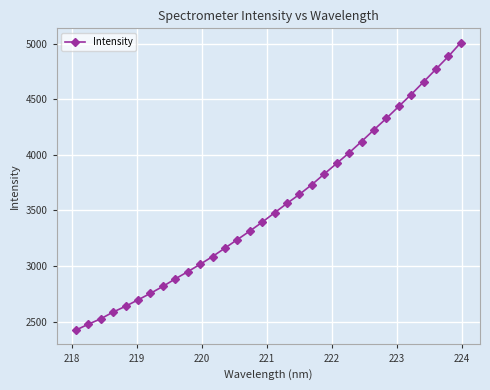

How many categories are shown in the chart?

32